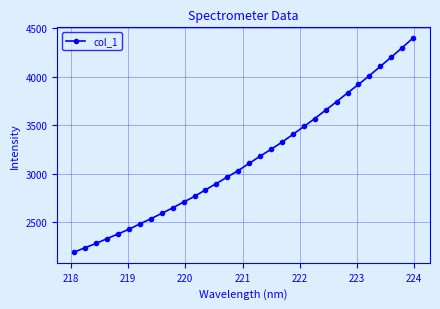

What is the smallest value displayed?

2191.7